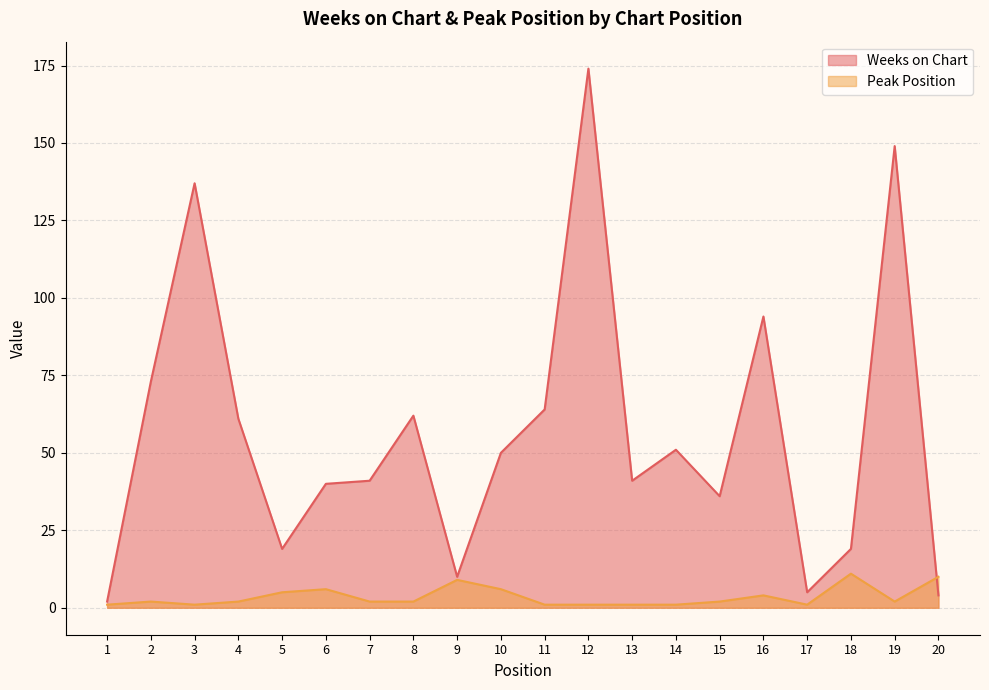

What is the value of the Weeks on Chart point at the 17th from the left?

5